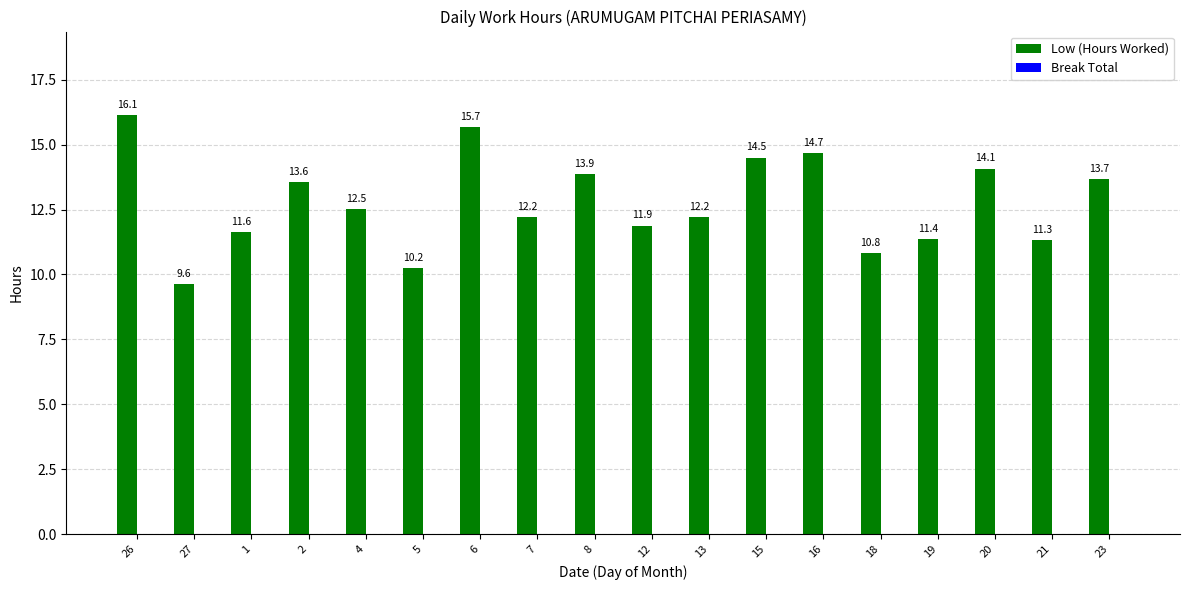

Which has a higher value, 4 or 19?

4